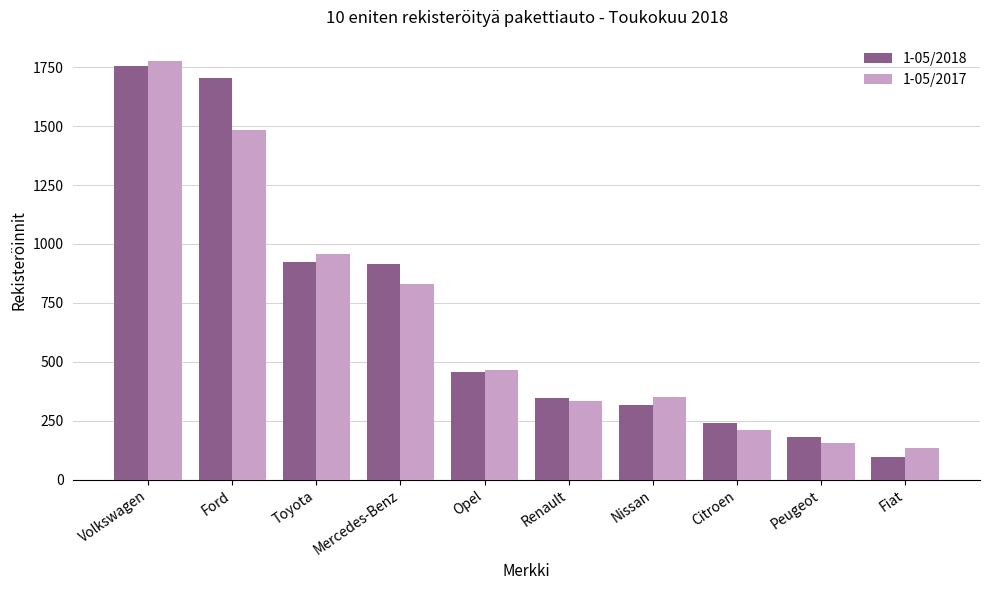

What is the difference between the 1-05/2018 values at Opel and Ford?

1248